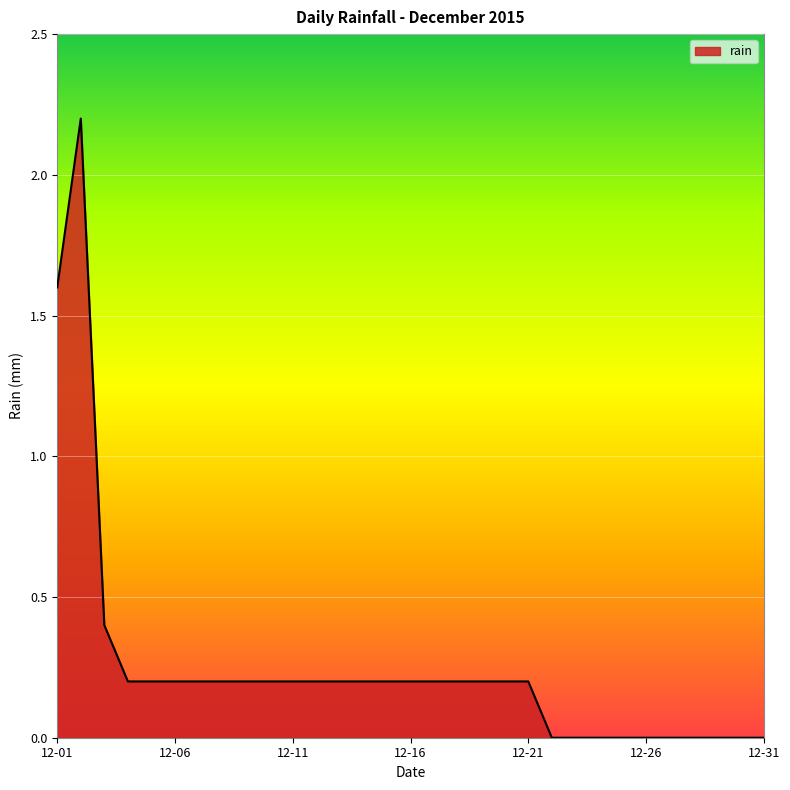

What is the difference between the maximum and minimum values?

2.2